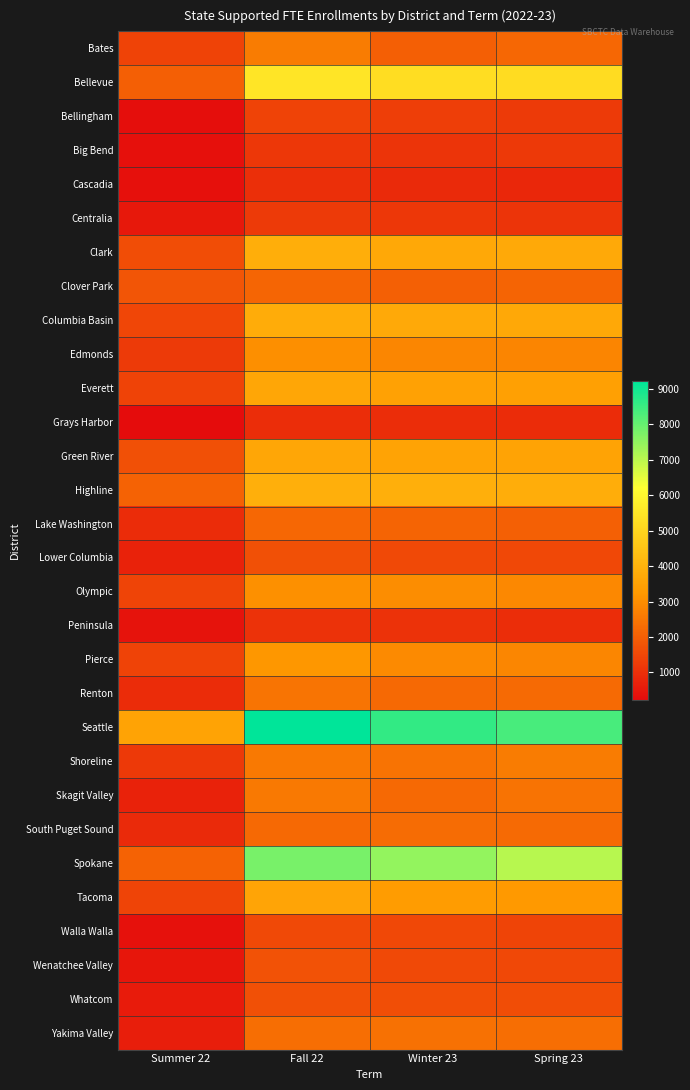

Reading left to right, transcribe all the data shown in this chart.

Bates: Summer 22=1408.8	Fall 22=2644.2	Winter 23=2012.4	Spring 23=2173.9
Bellevue: Summer 22=2019.3	Fall 22=5463.4	Winter 23=5243.8	Spring 23=5181.4
Bellingham: Summer 22=266.7	Fall 22=1394.0	Winter 23=1310.0	Spring 23=1243.3
Big Bend: Summer 22=303.6	Fall 22=1145.2	Winter 23=1104.6	Spring 23=1188.8
Cascadia: Summer 22=314.2	Fall 22=978.1	Winter 23=871.3	Spring 23=821.2
Centralia: Summer 22=491.0	Fall 22=1238.0	Winter 23=1144.8	Spring 23=1077.5
Clark: Summer 22=1615.1	Fall 22=3874.6	Winter 23=3699.5	Spring 23=3714.5
Clover Park: Summer 22=1783.9	Fall 22=2129.9	Winter 23=2024.8	Spring 23=2121.1
Columbia Basin: Summer 22=1488.8	Fall 22=3788.0	Winter 23=3725.5	Spring 23=3700.1
Edmonds: Summer 22=1228.7	Fall 22=3010.7	Winter 23=2860.9	Spring 23=2814.7
Everett: Summer 22=1424.1	Fall 22=3618.4	Winter 23=3470.1	Spring 23=3443.5
Grays Harbor: Summer 22=230.8	Fall 22=964.5	Winter 23=964.8	Spring 23=911.4
Green River: Summer 22=1670.8	Fall 22=3613.1	Winter 23=3531.8	Spring 23=3565.1
Highline: Summer 22=2089.1	Fall 22=3888.1	Winter 23=3908.3	Spring 23=3834.5
Lake Washington: Summer 22=901.2	Fall 22=2175.9	Winter 23=2092.0	Spring 23=2035.9
Lower Columbia: Summer 22=700.7	Fall 22=1673.1	Winter 23=1551.2	Spring 23=1513.2
Olympic: Summer 22=1443.8	Fall 22=3049.5	Winter 23=2971.8	Spring 23=2881.7
Peninsula: Summer 22=385.5	Fall 22=1055.0	Winter 23=1041.0	Spring 23=945.5
Pierce: Summer 22=1399.5	Fall 22=3209.8	Winter 23=2924.2	Spring 23=2839.6
Renton: Summer 22=931.9	Fall 22=2472.4	Winter 23=2211.6	Spring 23=2241.2
Seattle: Summer 22=3548.1	Fall 22=9216.6	Winter 23=8598.0	Spring 23=8344.9
Shoreline: Summer 22=1204.1	Fall 22=2552.8	Winter 23=2423.6	Spring 23=2647.4
Skagit Valley: Summer 22=704.2	Fall 22=2557.9	Winter 23=2214.2	Spring 23=2423.7
South Puget Sound: Summer 22=872.1	Fall 22=2230.1	Winter 23=2298.9	Spring 23=2236.4
Spokane: Summer 22=2062.6	Fall 22=7803.6	Winter 23=7477.7	Spring 23=7074.6
Tacoma: Summer 22=1430.8	Fall 22=3582.3	Winter 23=3352.8	Spring 23=3222.9
Walla Walla: Summer 22=365.9	Fall 22=1563.9	Winter 23=1495.8	Spring 23=1425.6
Wenatchee Valley: Summer 22=474.9	Fall 22=1715.7	Winter 23=1536.9	Spring 23=1499.5
Whatcom: Summer 22=565.4	Fall 22=1699.6	Winter 23=1660.9	Spring 23=1619.7
Yakima Valley: Summer 22=630.8	Fall 22=2329.8	Winter 23=2397.1	Spring 23=2324.0